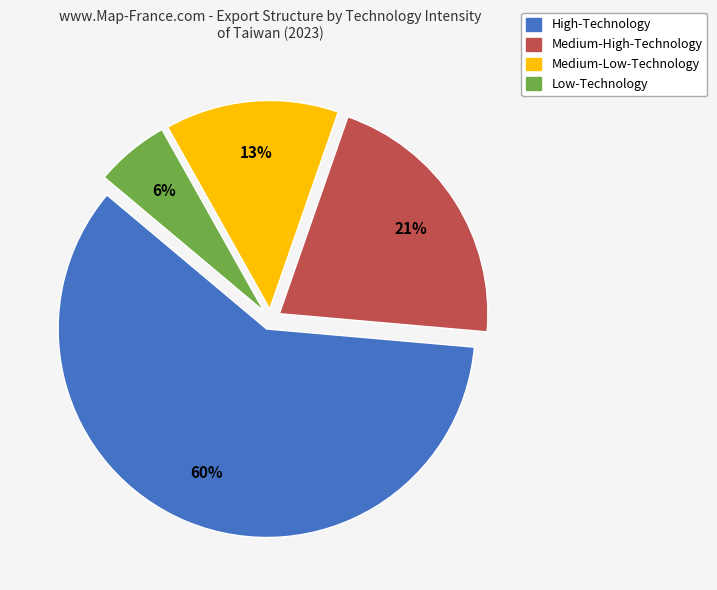

Which has a higher value, Medium-Low-Technology or High-Technology?

High-Technology